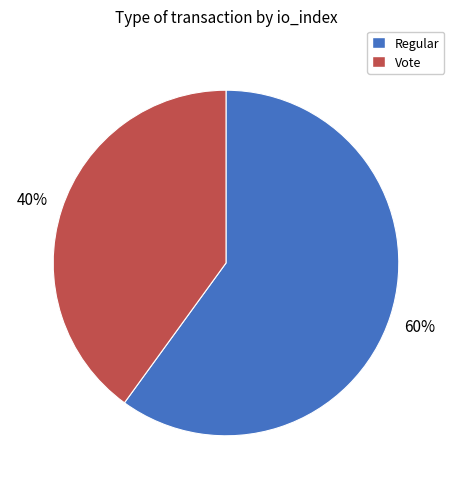

Do Regular and Vote together represent more than half of the pie?

Yes